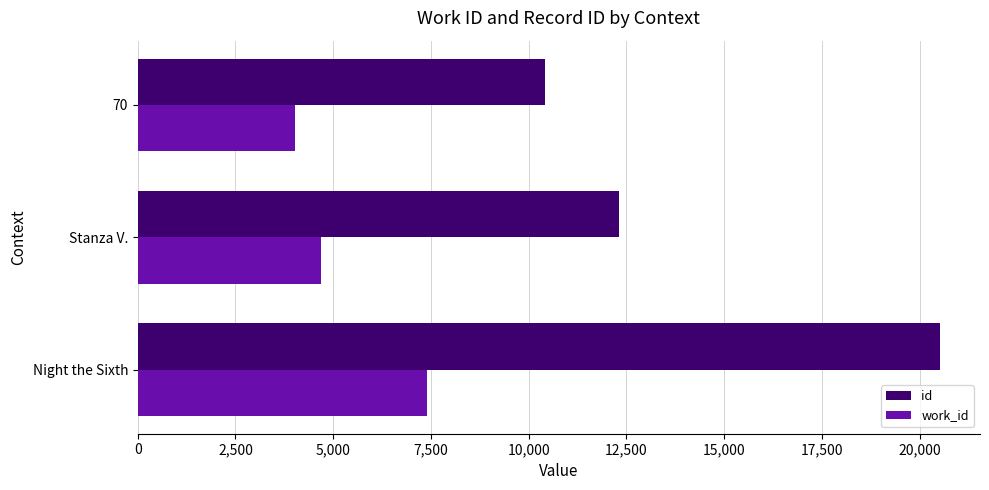

At how many categories does at least one series exceed 4252?

3